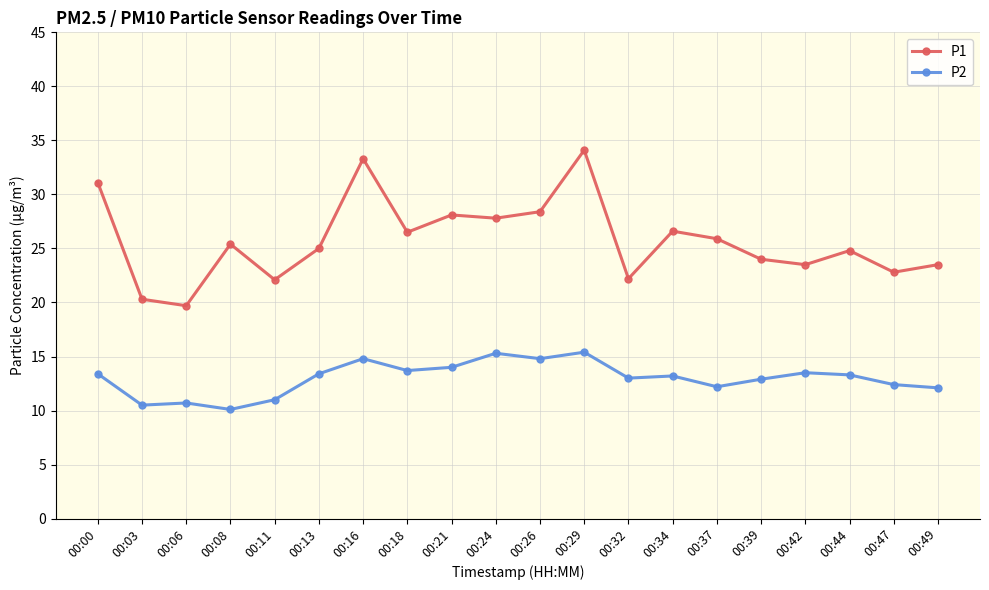

The P2 series shows 21.0 at 00:42. True or false?

False